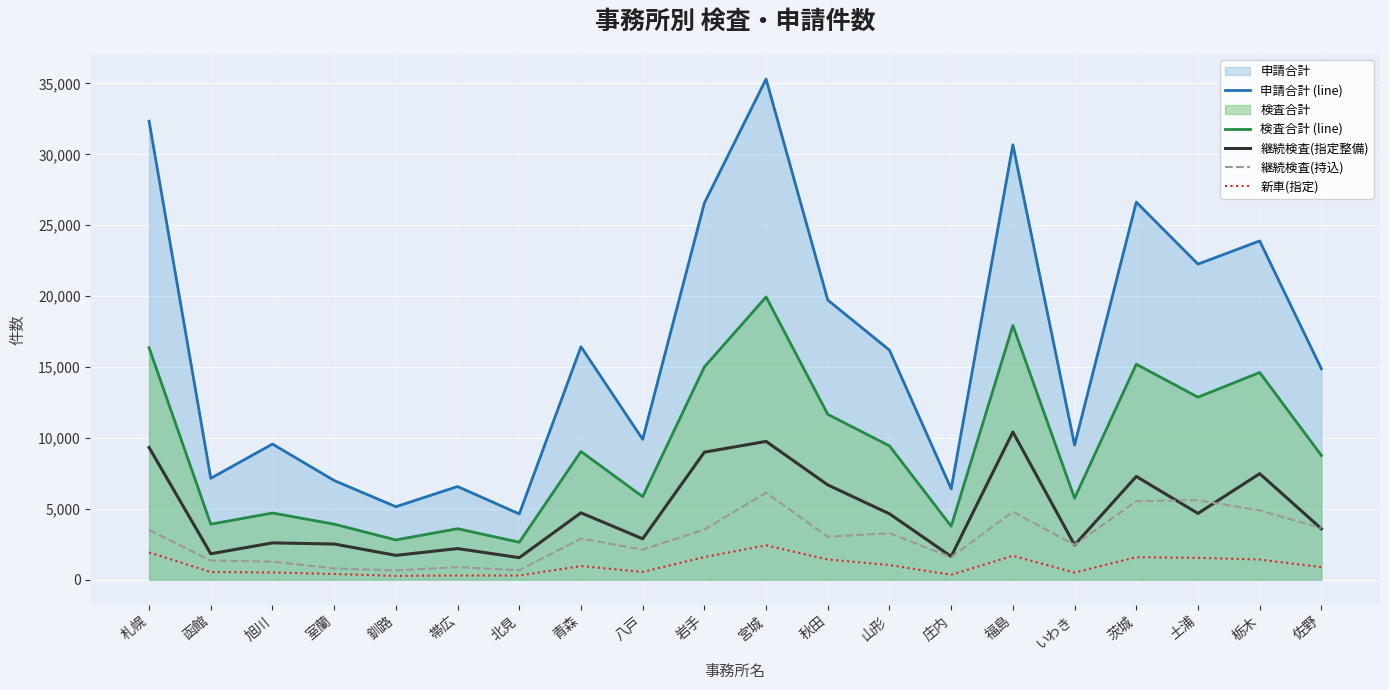

Where is the first local minimum for 申請合計 (line)?

函館